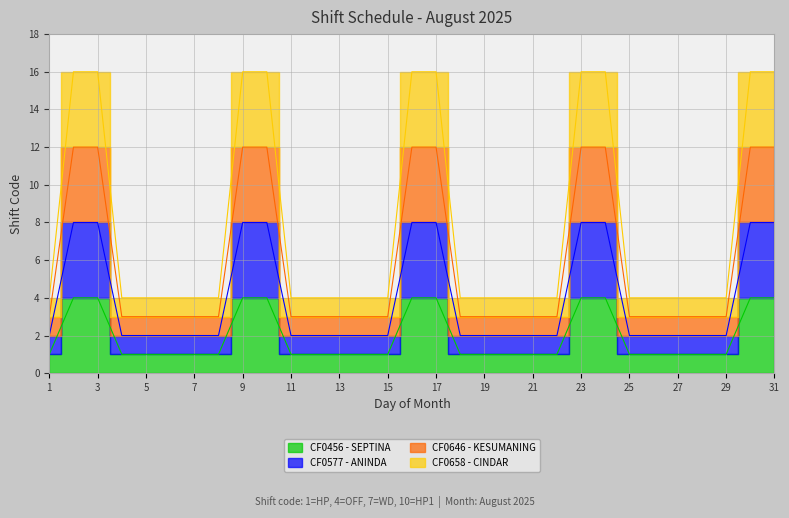

List the series in order of their peak value, highest first.

CF0658 - CINDAR, CF0646 - KESUMANING, CF0577 - ANINDA, CF0456 - SEPTINA